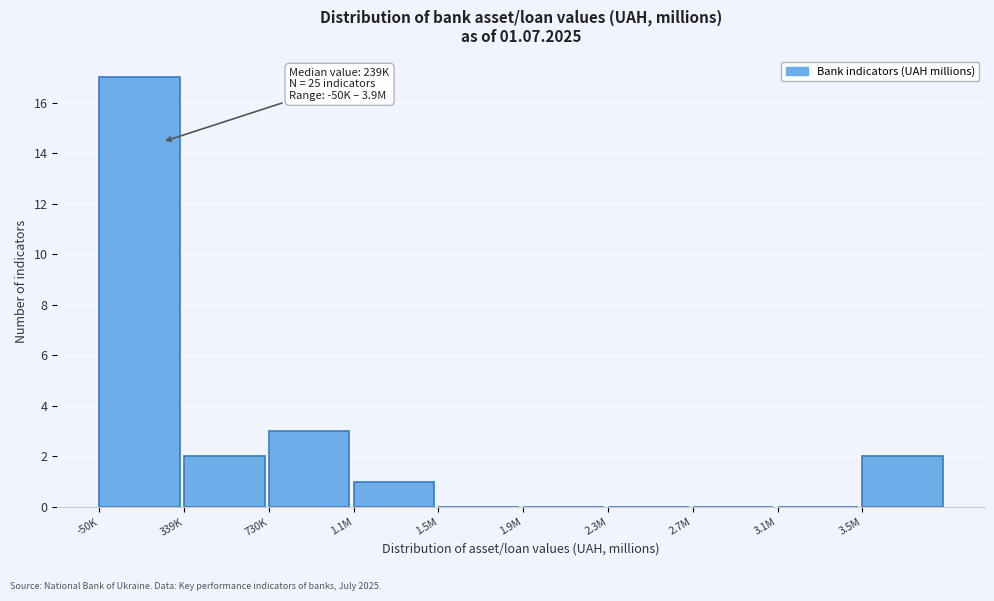

Reading right to left, list all the values displayed in this chart.

3.5M=2	3.1M=0	2.7M=0	2.3M=0	1.9M=0	1.5M=0	1.1M=1	730K=3	339K=2	-50K=17